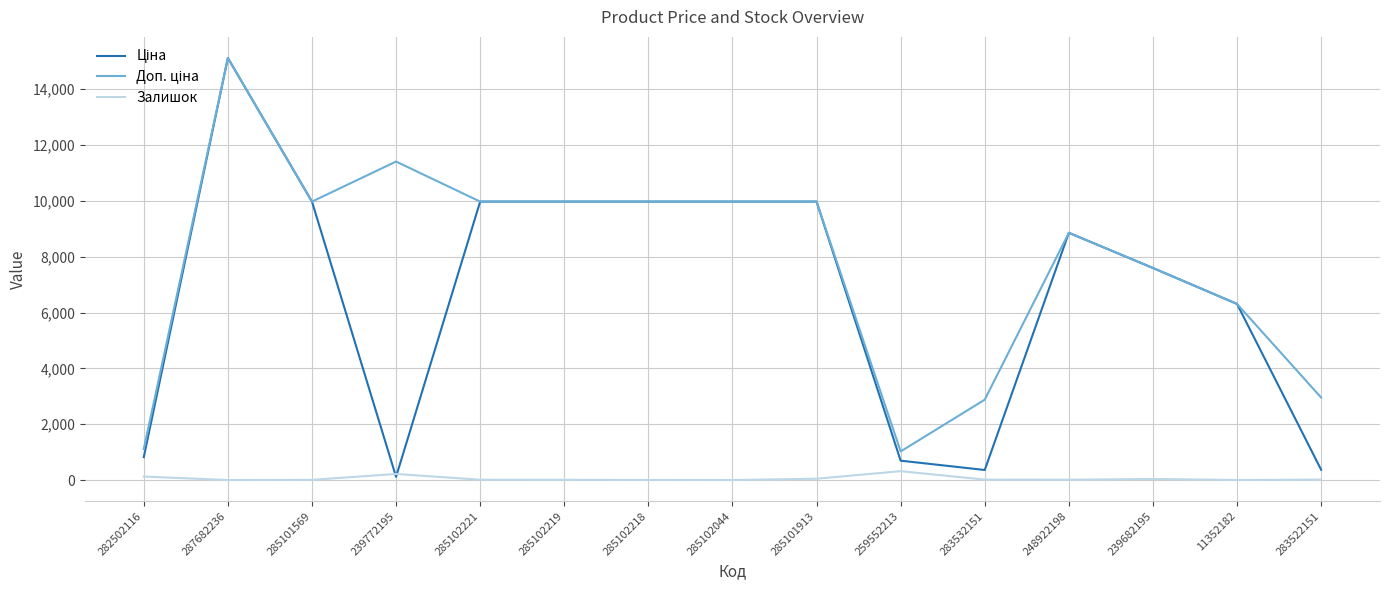

True or false: Залишок has a value of 15.0 at 283532151.

True